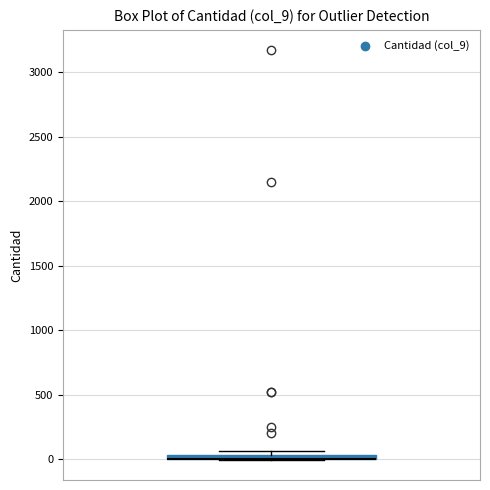

Where is the upper edge of the box on the y-axis? The values are not printed on the chart, so give them approximately, as read against the axis.

50